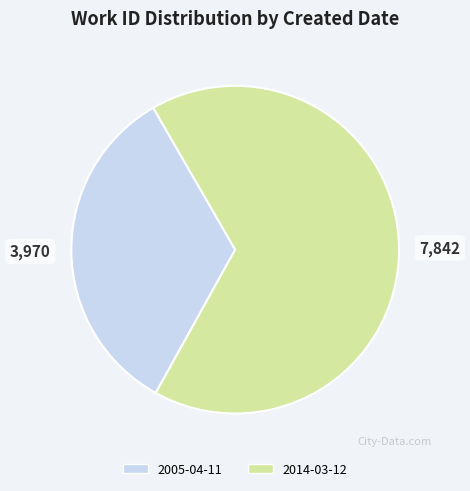

Do 2014-03-12 and 2005-04-11 together represent more than half of the pie?

Yes